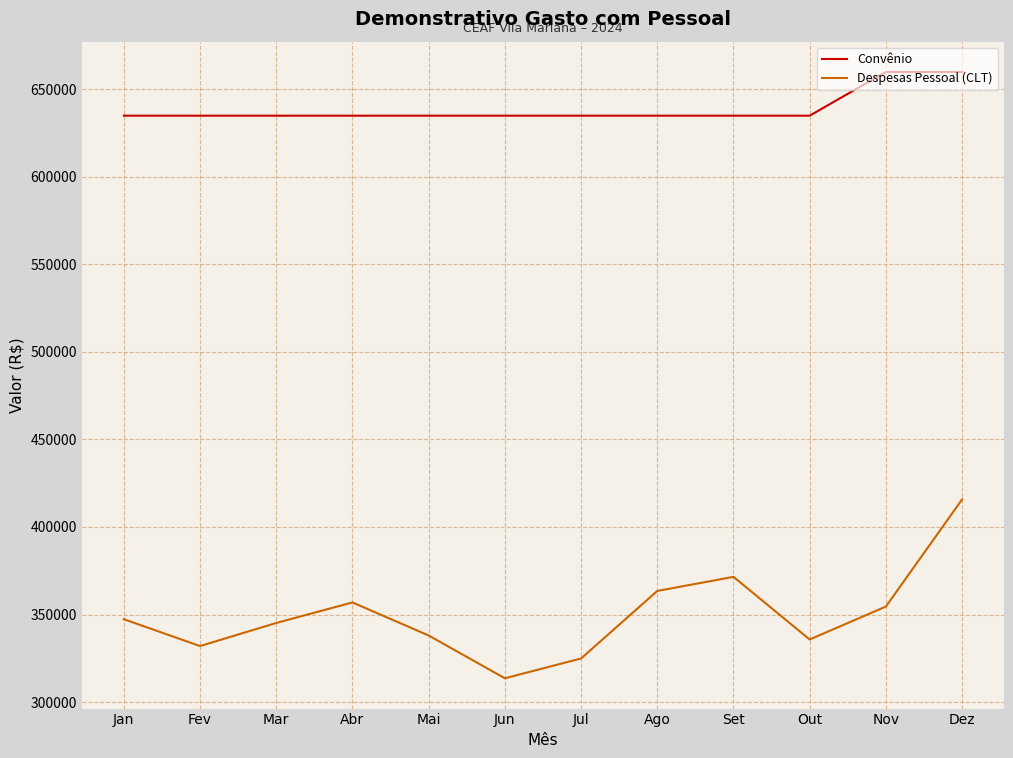

Which series has the largest range (max minus min)?

Despesas Pessoal (CLT)